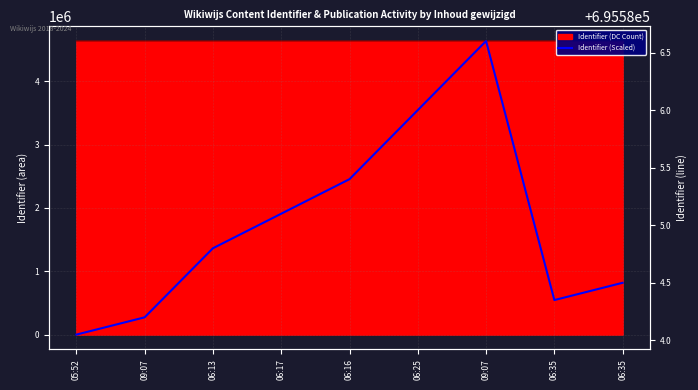

At which category does the data reach its first local peak?

09:07